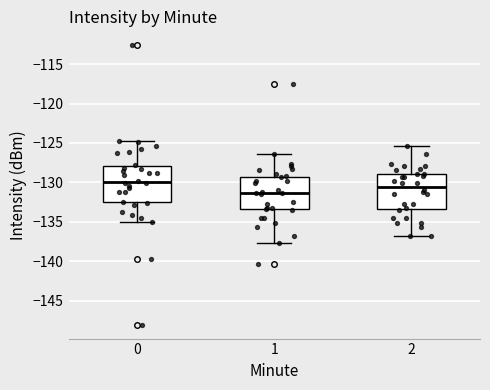

Reading left to right, transcribe this box plot: for each box, give where its median line is, the range the box spans, and where its two whiskers end, as read against the y-axis. The values are not printed on the chart, so give them approximately, as read against the axis.

0: median -130.0, box -132.5 to -128.0, whiskers -135.0 to -125.0
1: median -131.5, box -133.5 to -129.5, whiskers -137.5 to -126.5
2: median -130.5, box -133.5 to -129.0, whiskers -137.0 to -125.5